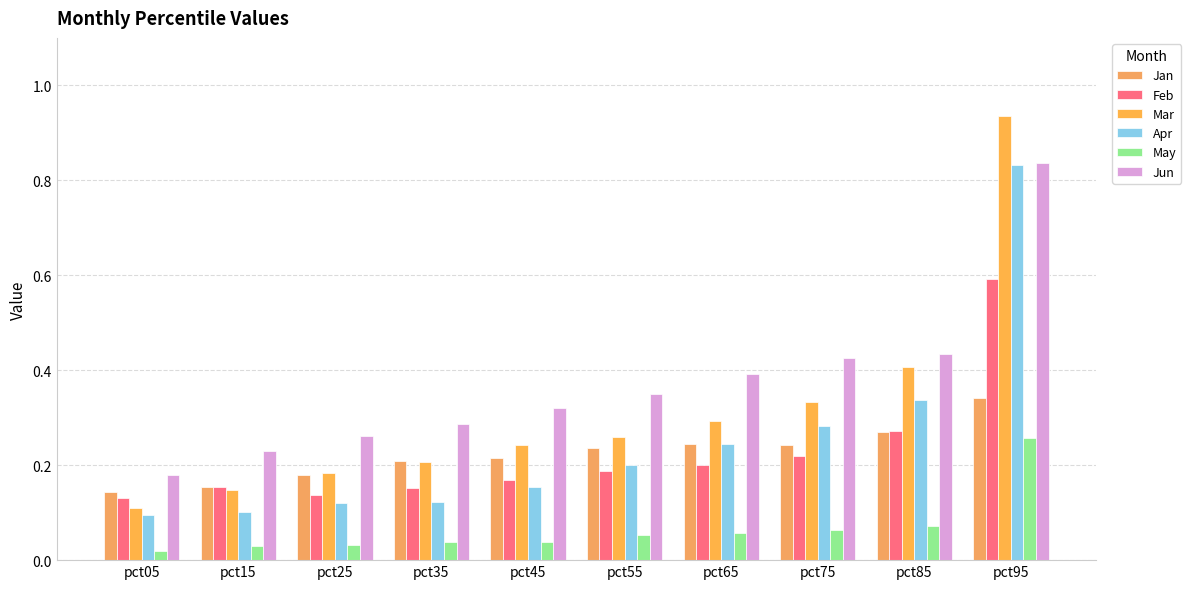

At which category does the chart reach its peak across all series?

pct95